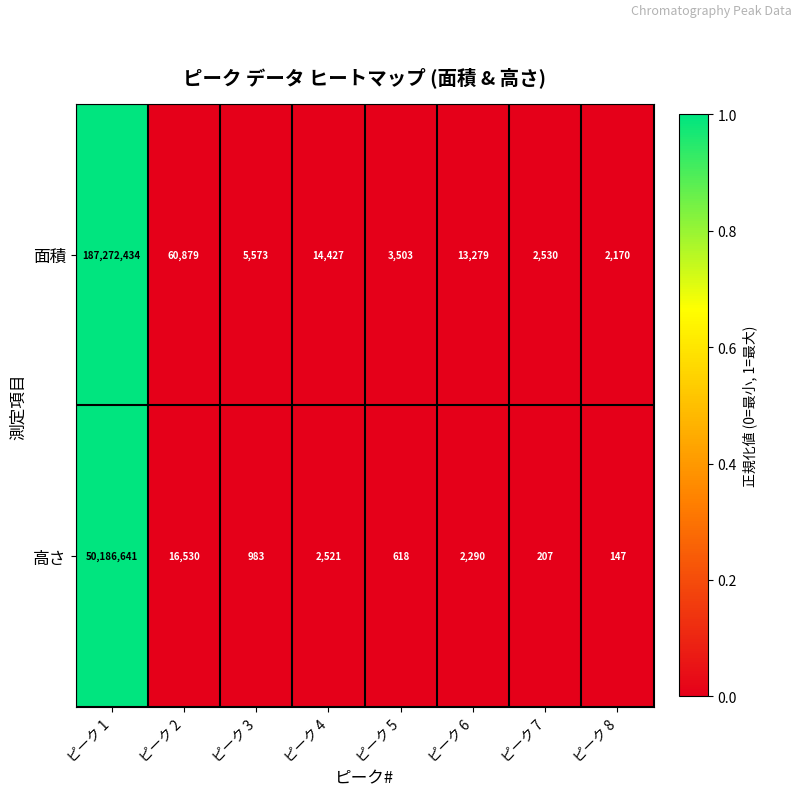

Count the number of categories in the chart.

8